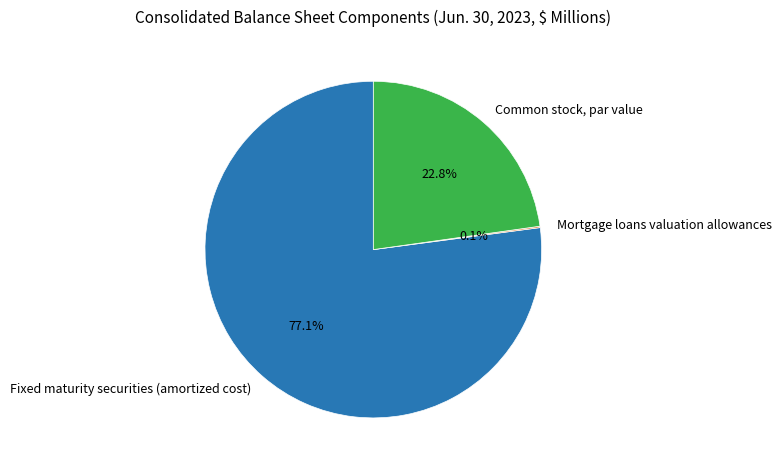

The Fixed maturity securities (amortized cost) slice represents 71% of the pie. True or false?

False